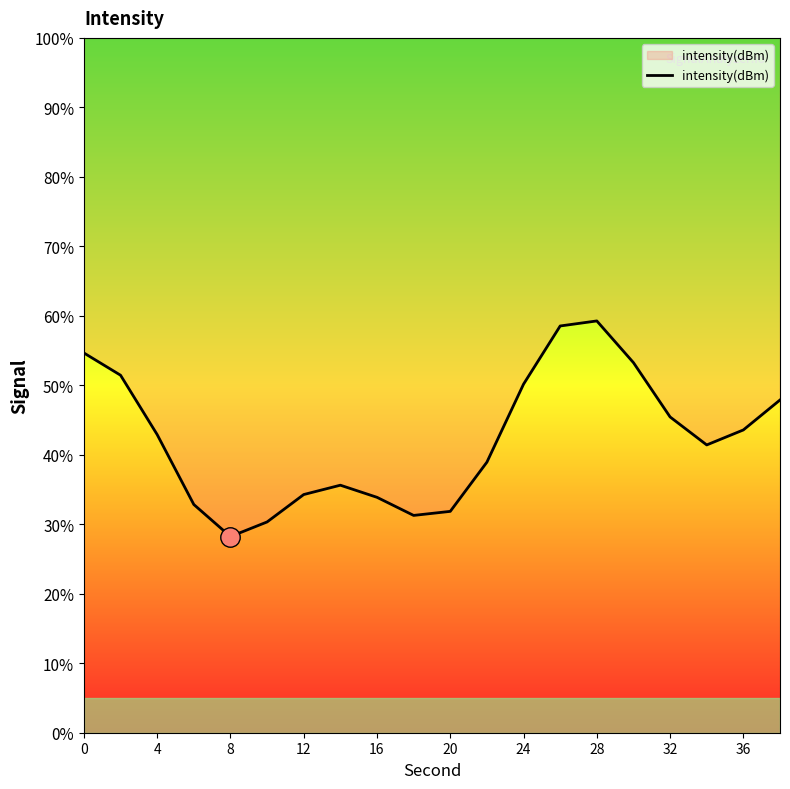

Where is the first local minimum?

8